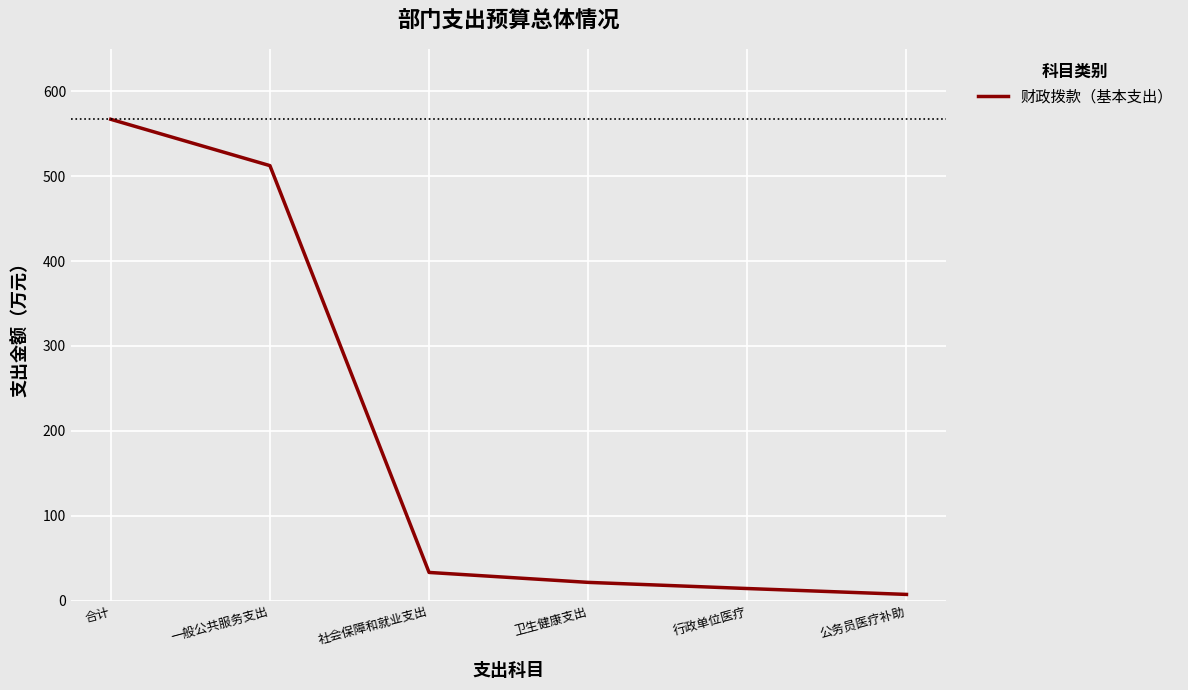

Read the value at 行政单位医疗.

14.2